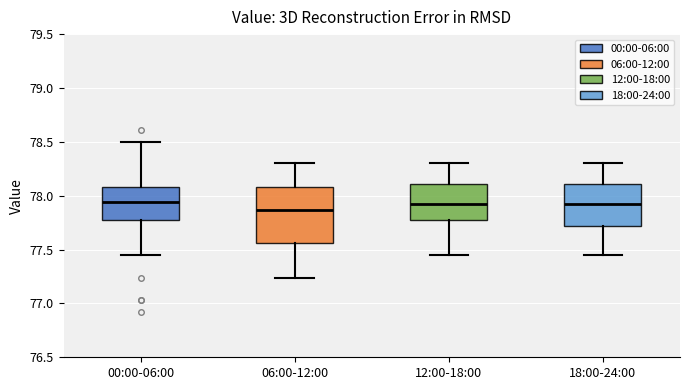

Which box is the tallest, from its lower edge to its upper edge?

06:00-12:00